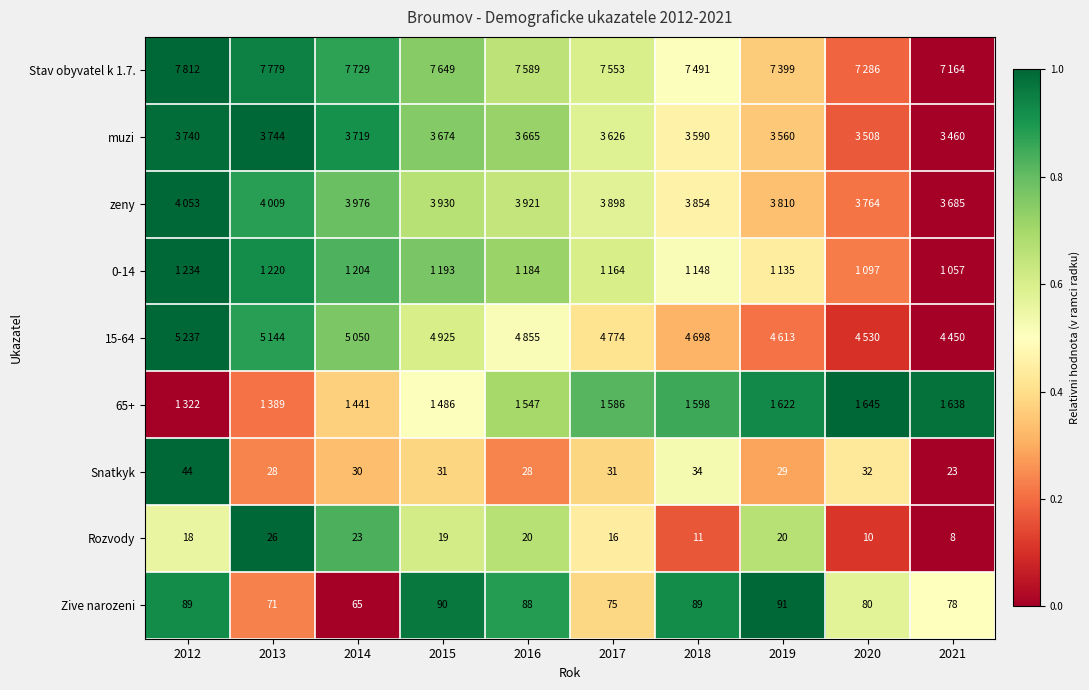

Is the value of Snatkyk at 2016 greater than the value of Zive narozeni at 2017?

No